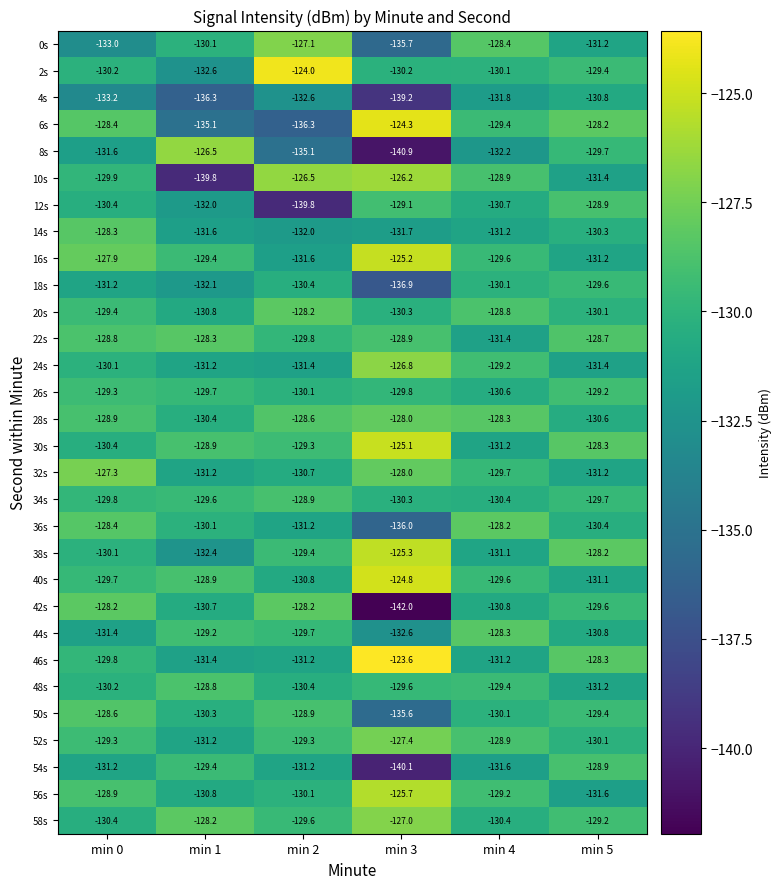

List the labels in order of 12s value, largest first.

min 5, min 3, min 0, min 4, min 1, min 2